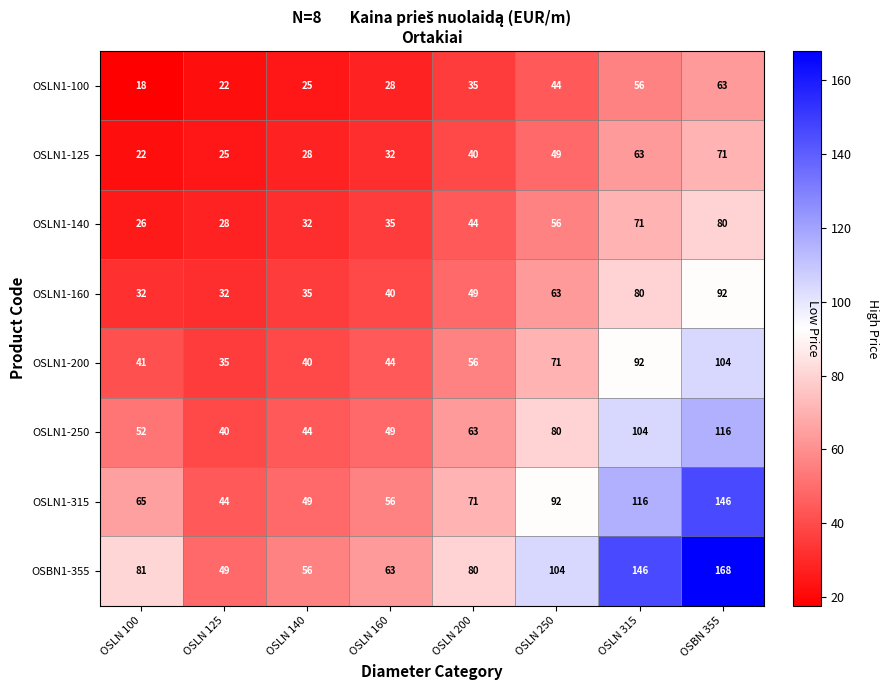

What is the approximate value of OSLN1-250 at OSLN 200, to the nearest 10?

60